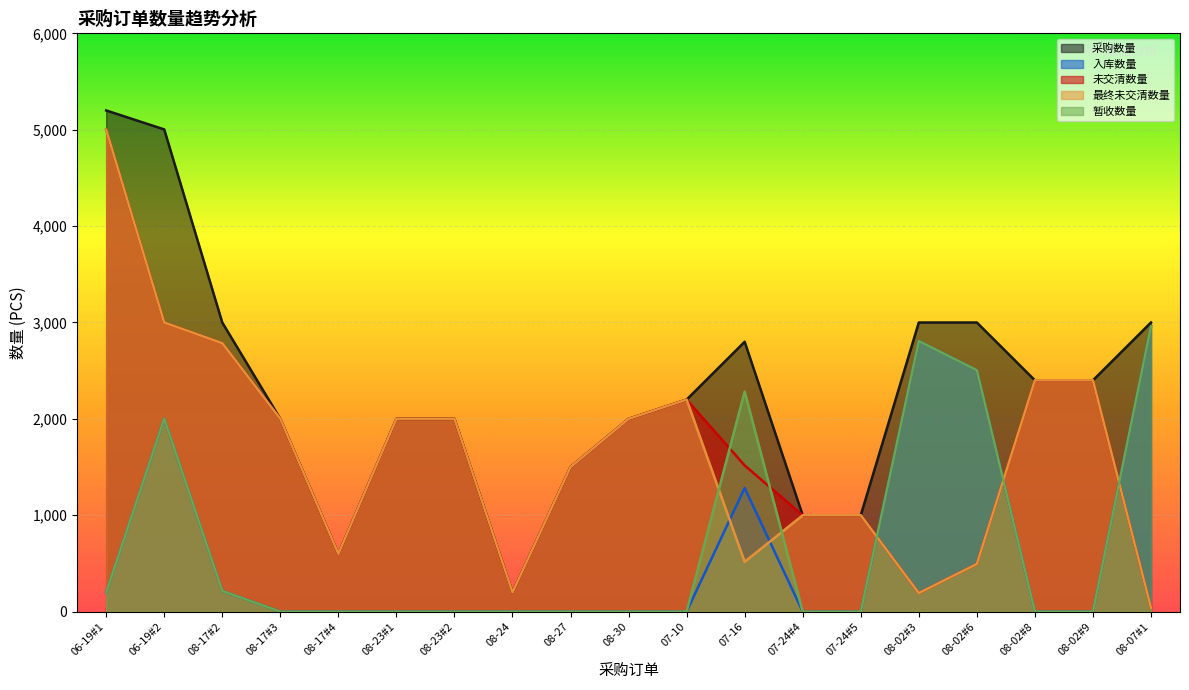

How many data points does each series have?

19